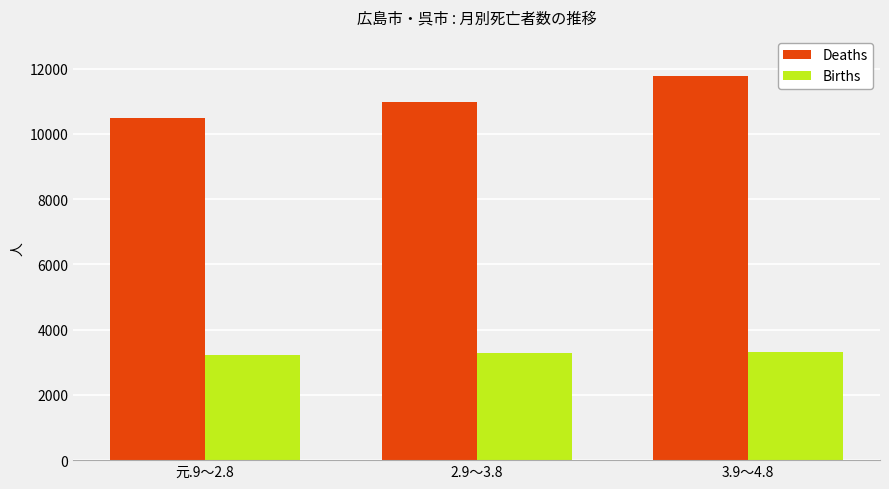

What is the highest value of the Births series?

3313